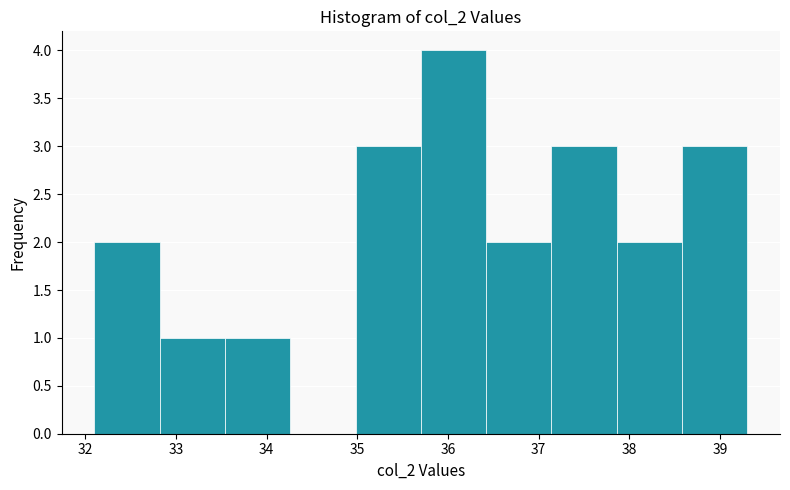

Reading left to right, transcribe this chart: for each bar, give the range it covers on the x-axis and its height. Neither the bar edges nor the heights are printed on the chart, so give them approximately, as read against the axes.

32.10 to 32.82: 2
32.82 to 33.54: 1
33.54 to 34.26: 1
34.26 to 34.98: 0
34.98 to 35.70: 3
35.70 to 36.42: 4
36.42 to 37.14: 2
37.14 to 37.86: 3
37.86 to 38.58: 2
38.58 to 39.30: 3